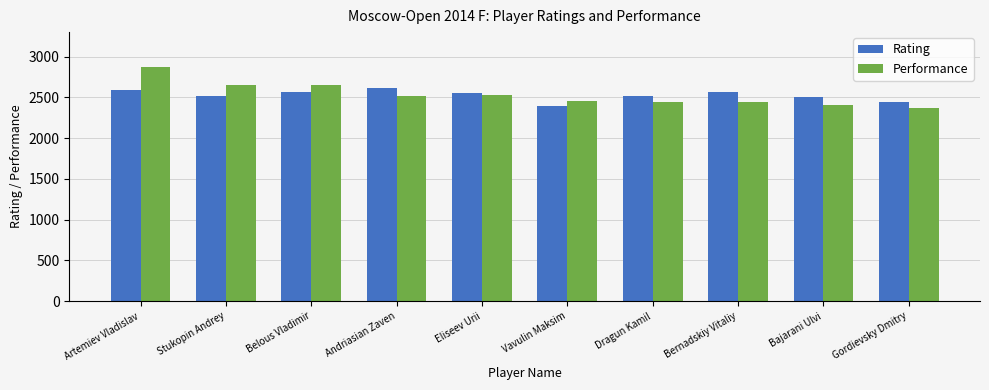

How many bars are there in total?

20